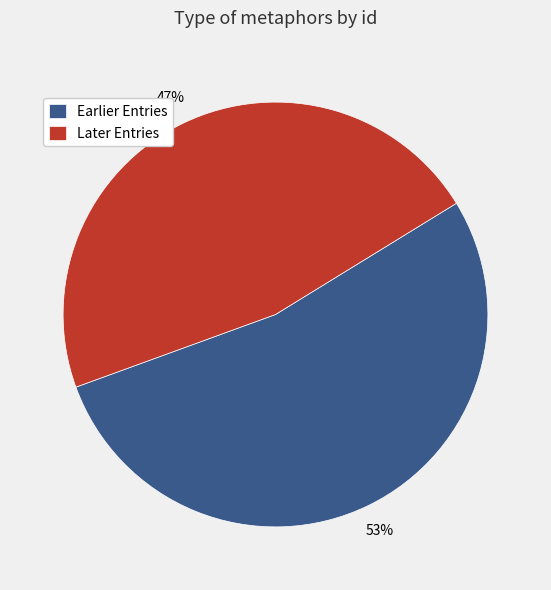

Is there any slice that represents more than half of the pie?

Yes